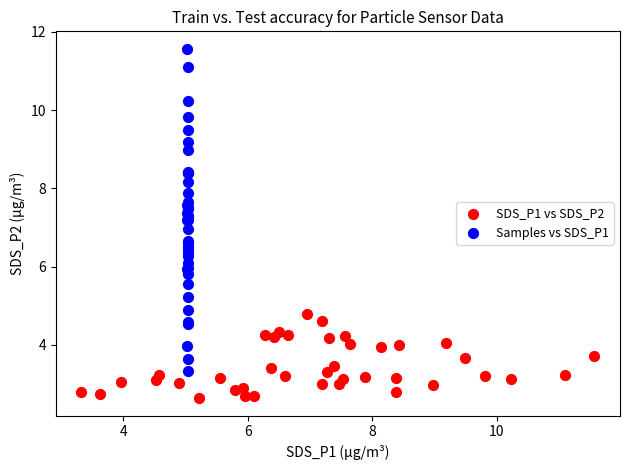

Which series has the widest spread of Y values?

Samples vs SDS_P1